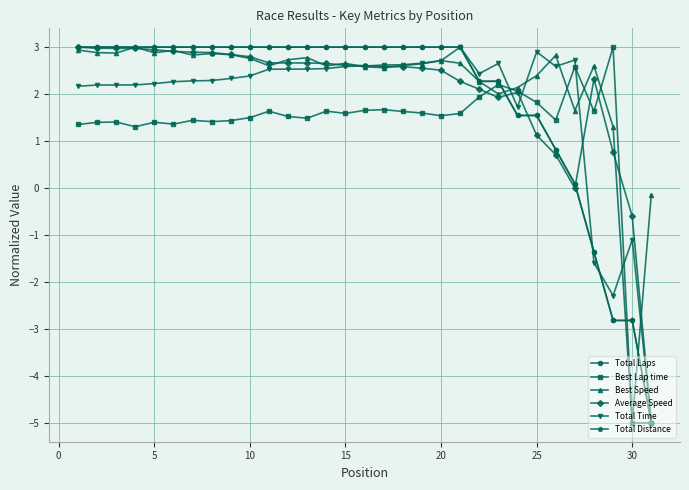

At which label does Total Distance reach its minimum?

30